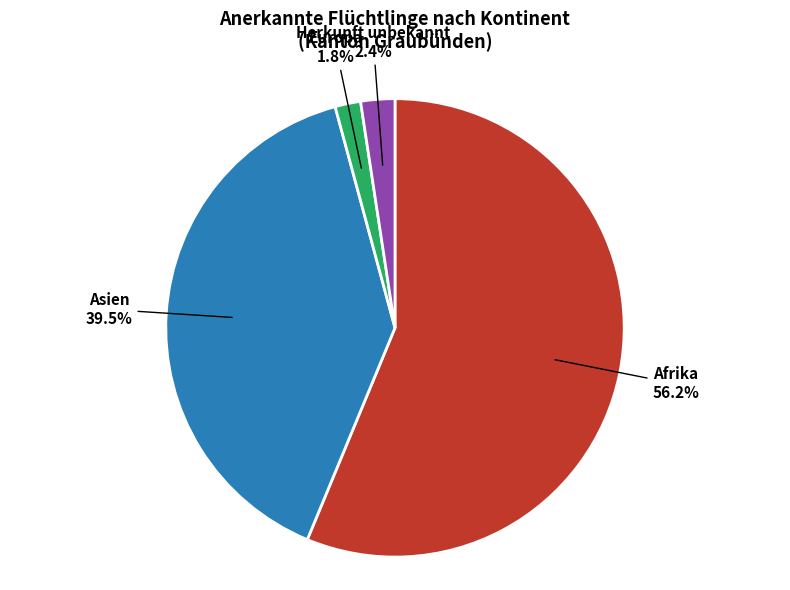

Is there a majority slice in this chart?

Yes